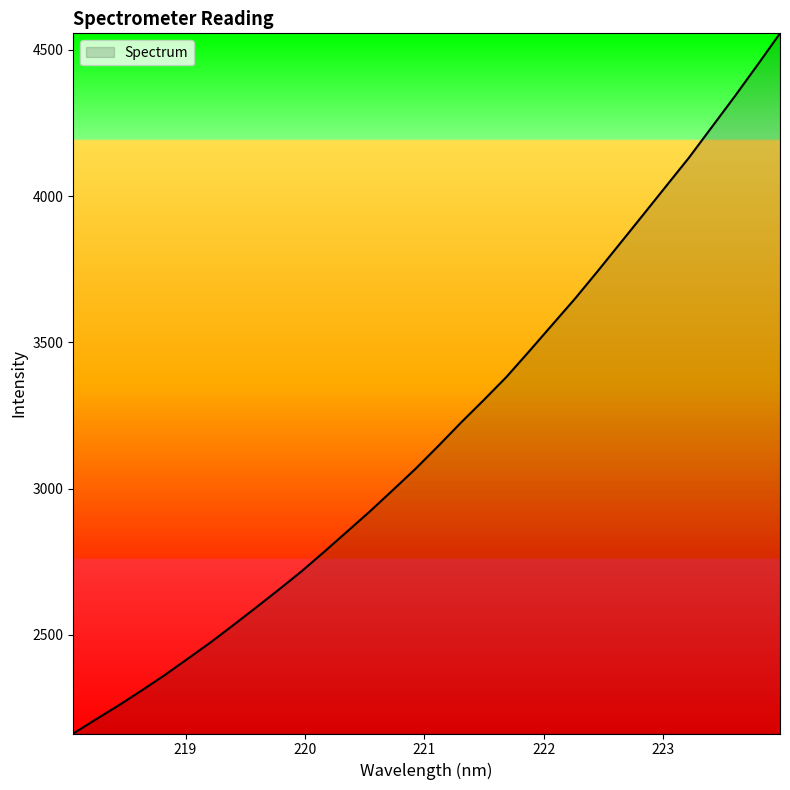

What is the maximum value shown in the chart?

4556.1